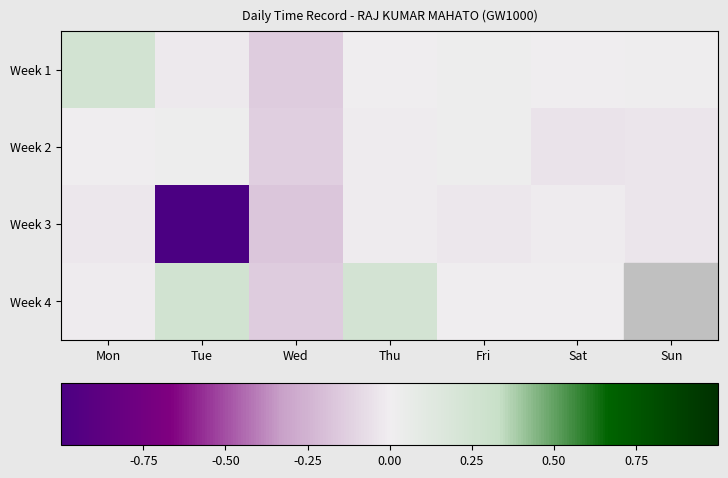

The value of Week 4 at Fri is -0.0. True or false?

True